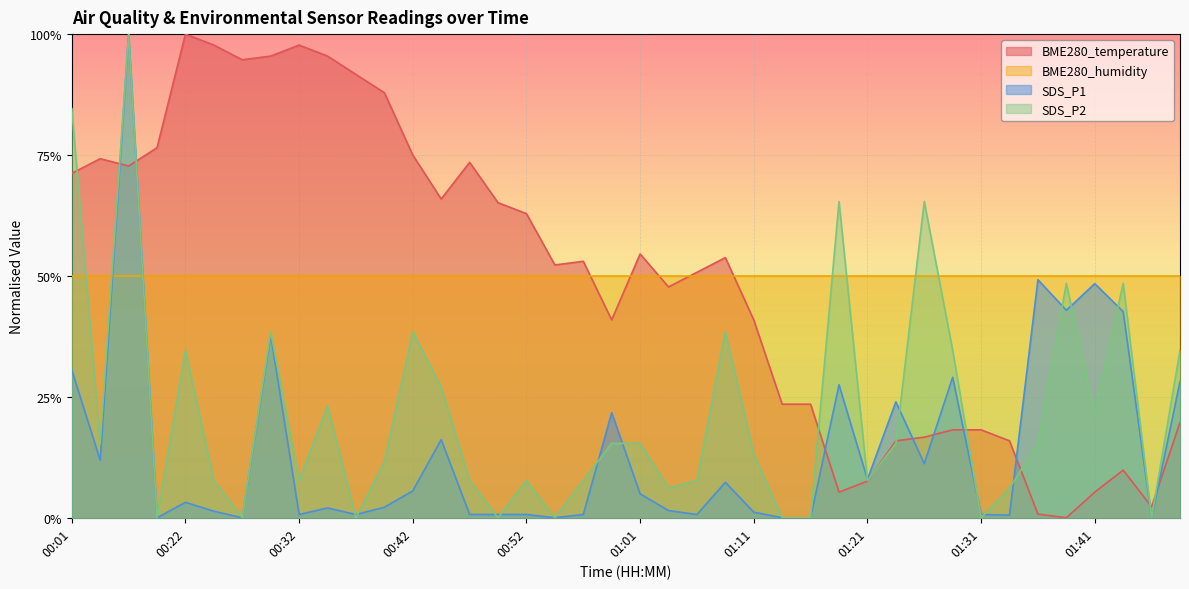

Which series has the largest range (max minus min)?

BME280_temperature